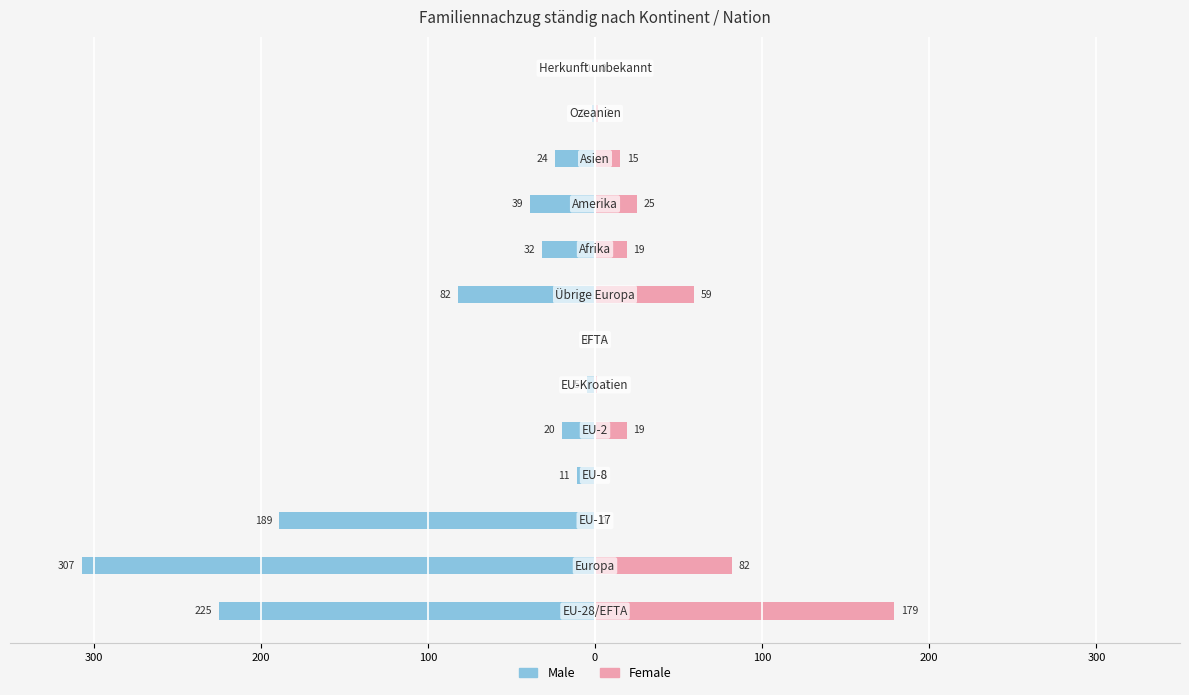

What is the value of the Male bar at the 11th from the left?

-24